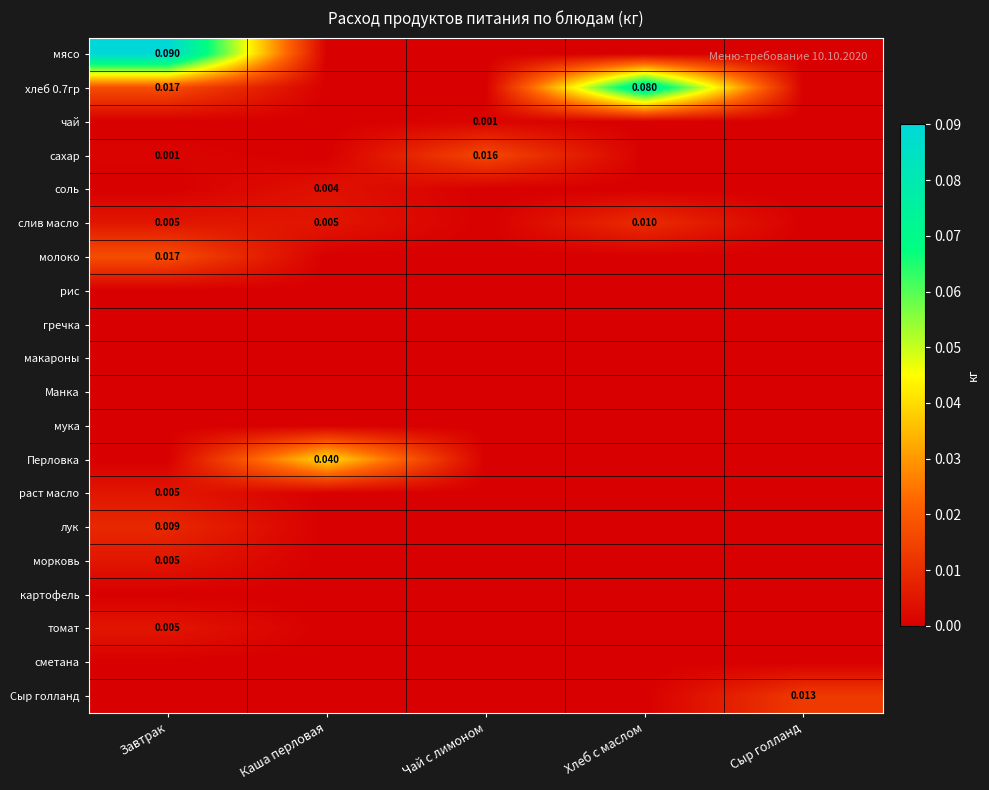

Which has a higher value, Завтрак or Чай с лимоном?

Завтрак